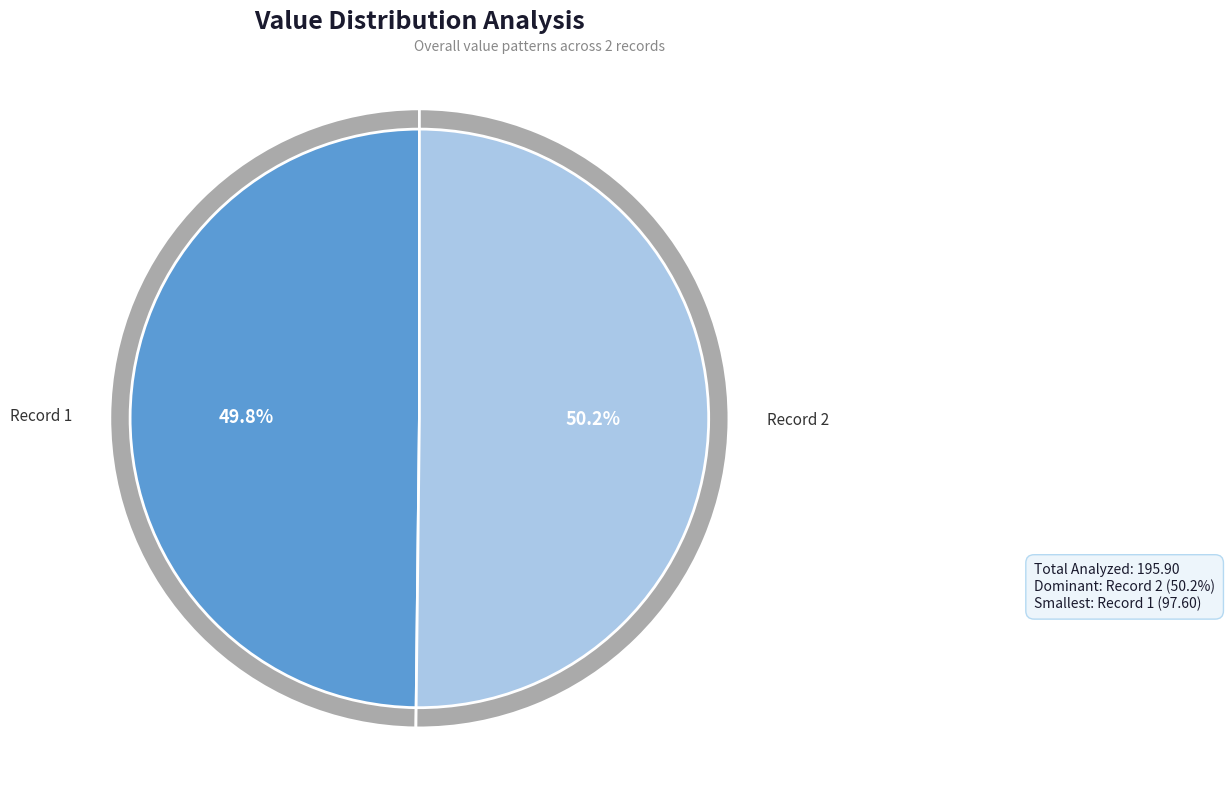

To the nearest percent, what is the combined percentage of 2018-11-27T14:20:21.912Z and 2018-11-27T13:54:20.227Z?

100%